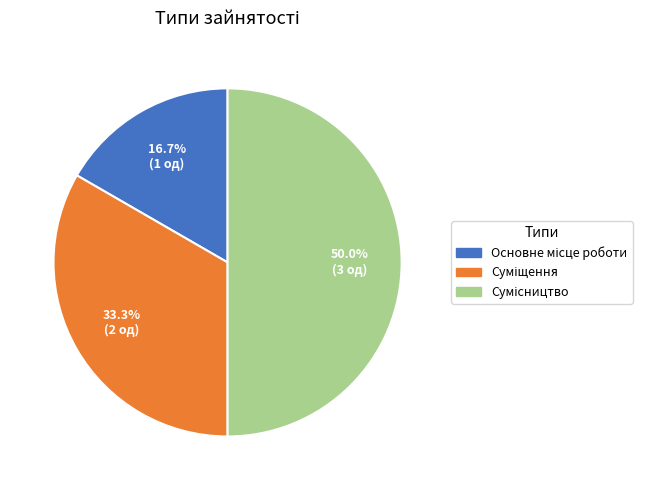

How many slices are in this pie chart?

3